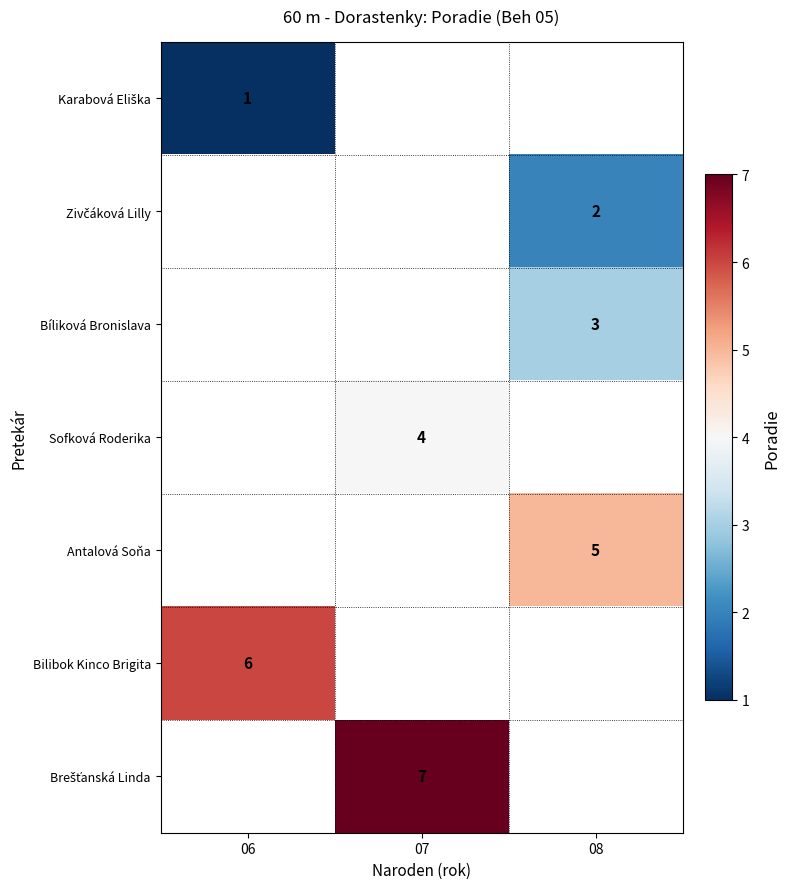

At how many categories does at least one series exceed 5?

2